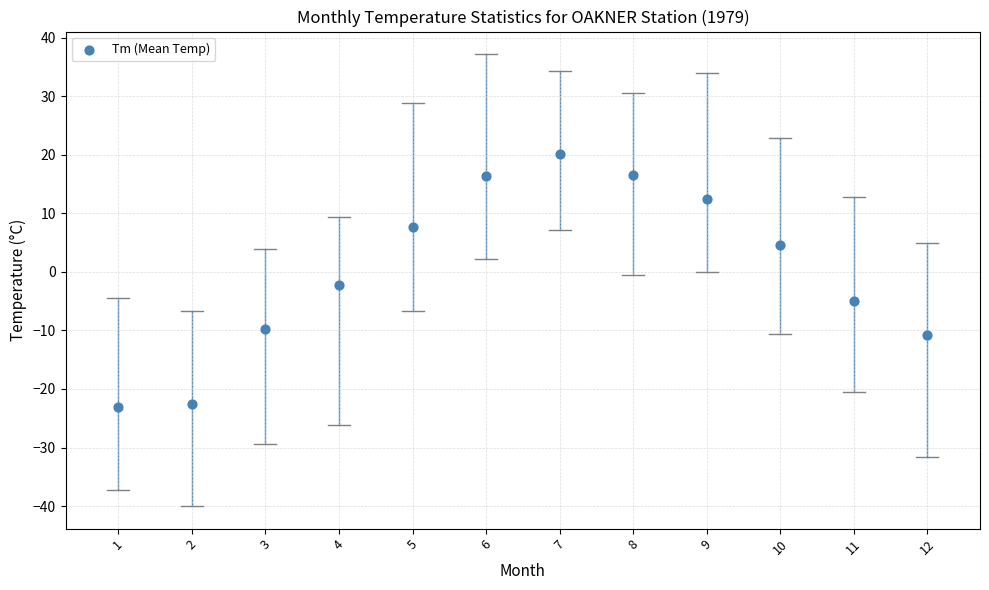

What Y value in the scatter plot is closest to -1?

-2.3